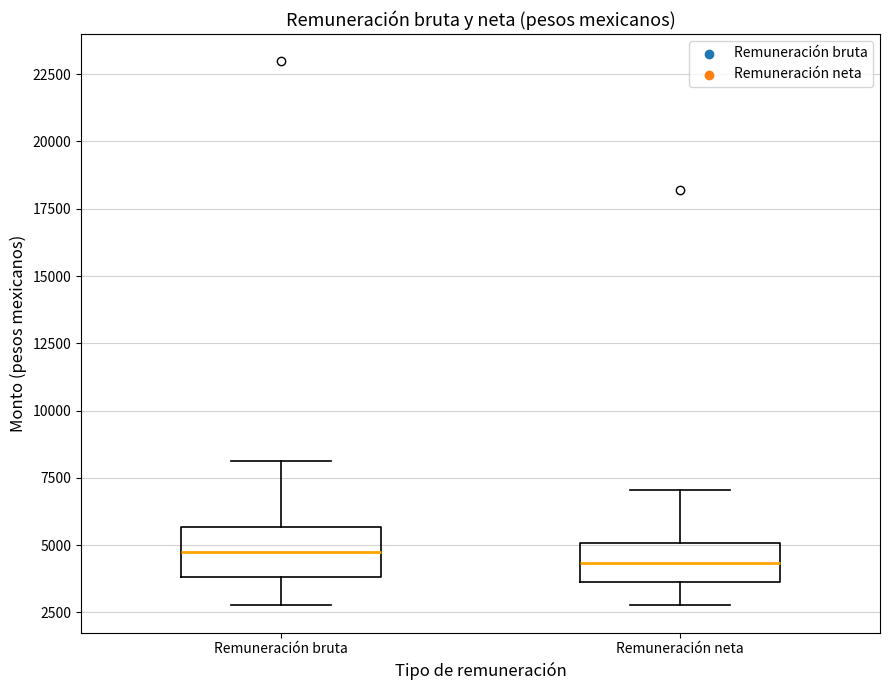

Reading left to right, transcribe this box plot: for each box, give where its median line is, the range the box spans, and where its two whiskers end, as read against the y-axis. The values are not printed on the chart, so give them approximately, as read against the axis.

Remuneración bruta: median 5000, box 4000 to 5500, whiskers 3000 to 8000
Remuneración neta: median 4500, box 3500 to 5000, whiskers 3000 to 7000